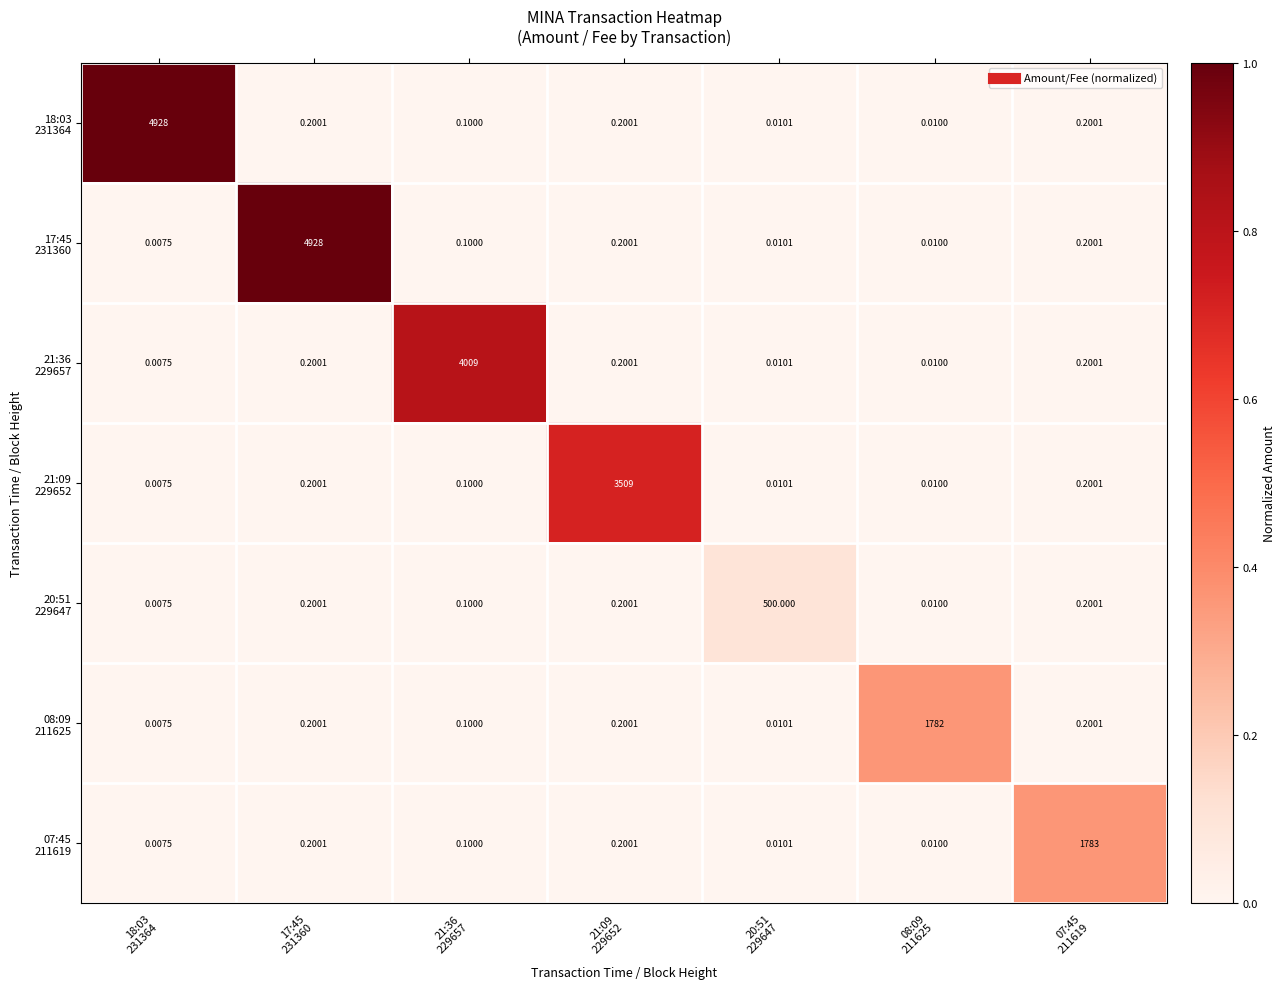

How many series are shown in this chart?

7